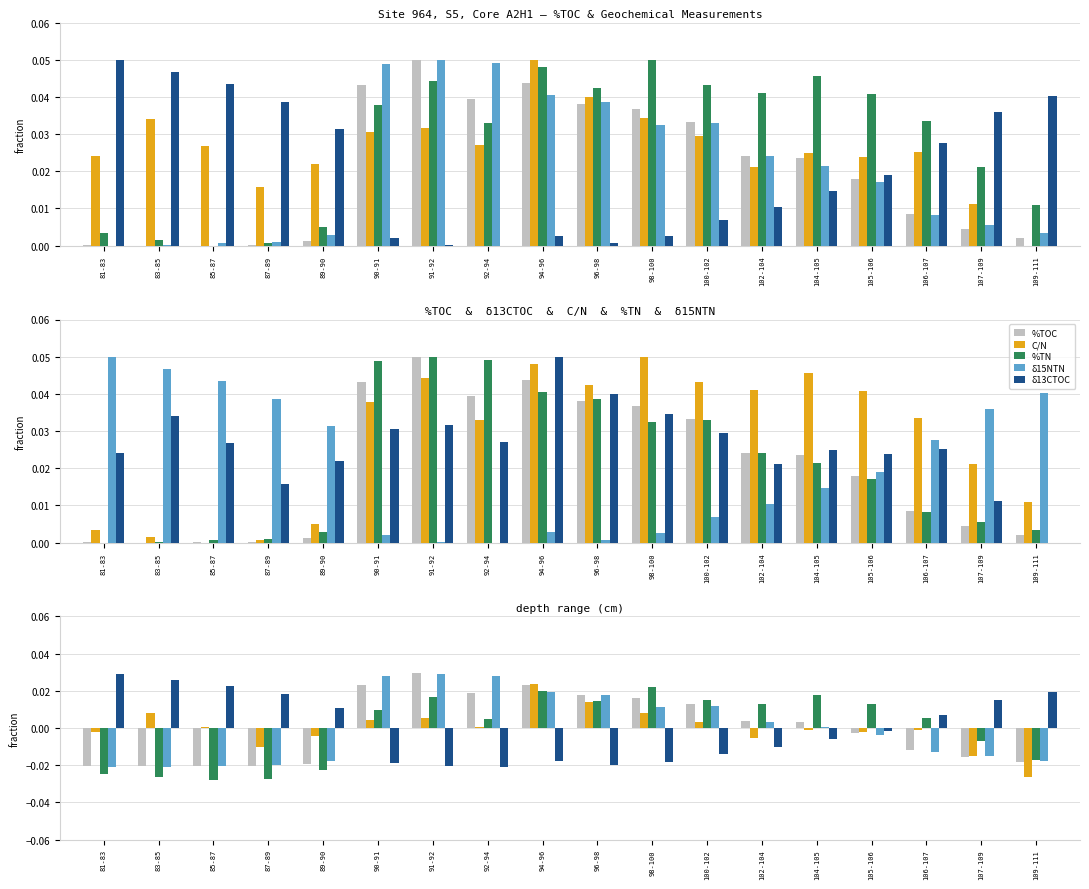

Reading right to left, transcribe all the data shown in this chart.

%TOC: -0.0	-0.0	-0.0	-0.0	0.0	0.0	0.0	0.0	0.0	0.0	0.0	0.0	0.0	-0.0	-0.0	-0.0	-0.0	-0.0
δ13CTOC: -0.0	-0.0	-0.0	-0.0	-0.0	-0.0	0.0	0.0	0.0	0.0	0.0	0.0	0.0	-0.0	-0.0	0.0	0.0	-0.0
C/N: -0.0	-0.0	0.0	0.0	0.0	0.0	0.0	0.0	0.0	0.0	0.0	0.0	0.0	-0.0	-0.0	-0.0	-0.0	-0.0
%TN: -0.0	-0.0	-0.0	-0.0	0.0	0.0	0.0	0.0	0.0	0.0	0.0	0.0	0.0	-0.0	-0.0	-0.0	-0.0	-0.0
δ15NTN: 0.0	0.0	0.0	-0.0	-0.0	-0.0	-0.0	-0.0	-0.0	-0.0	-0.0	-0.0	-0.0	0.0	0.0	0.0	0.0	0.0